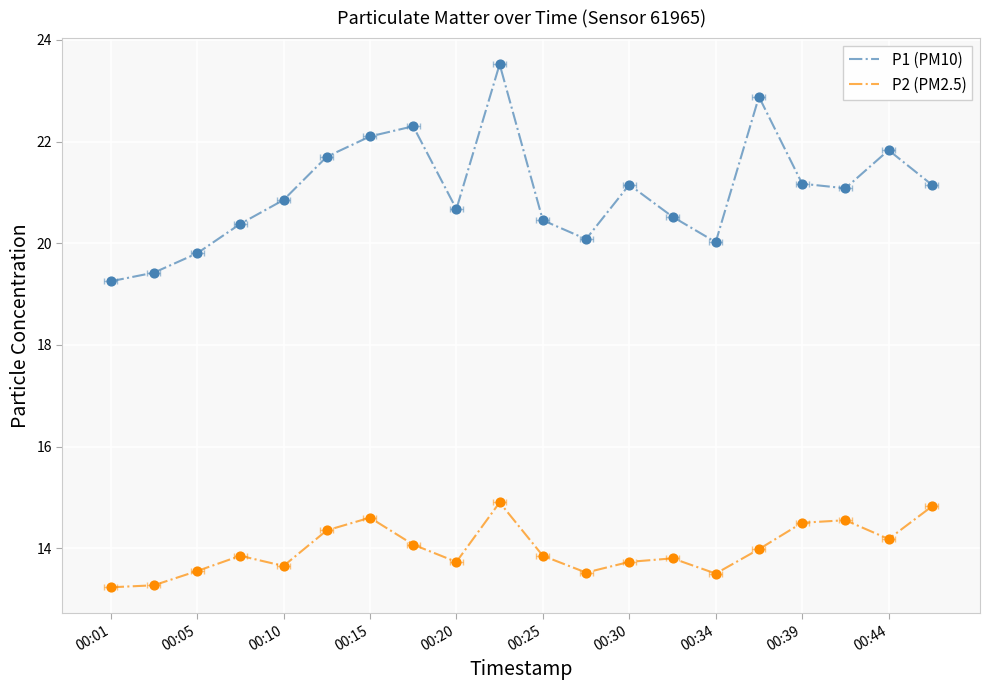

Which series contains the lowest Y value?

P2 (PM2.5)